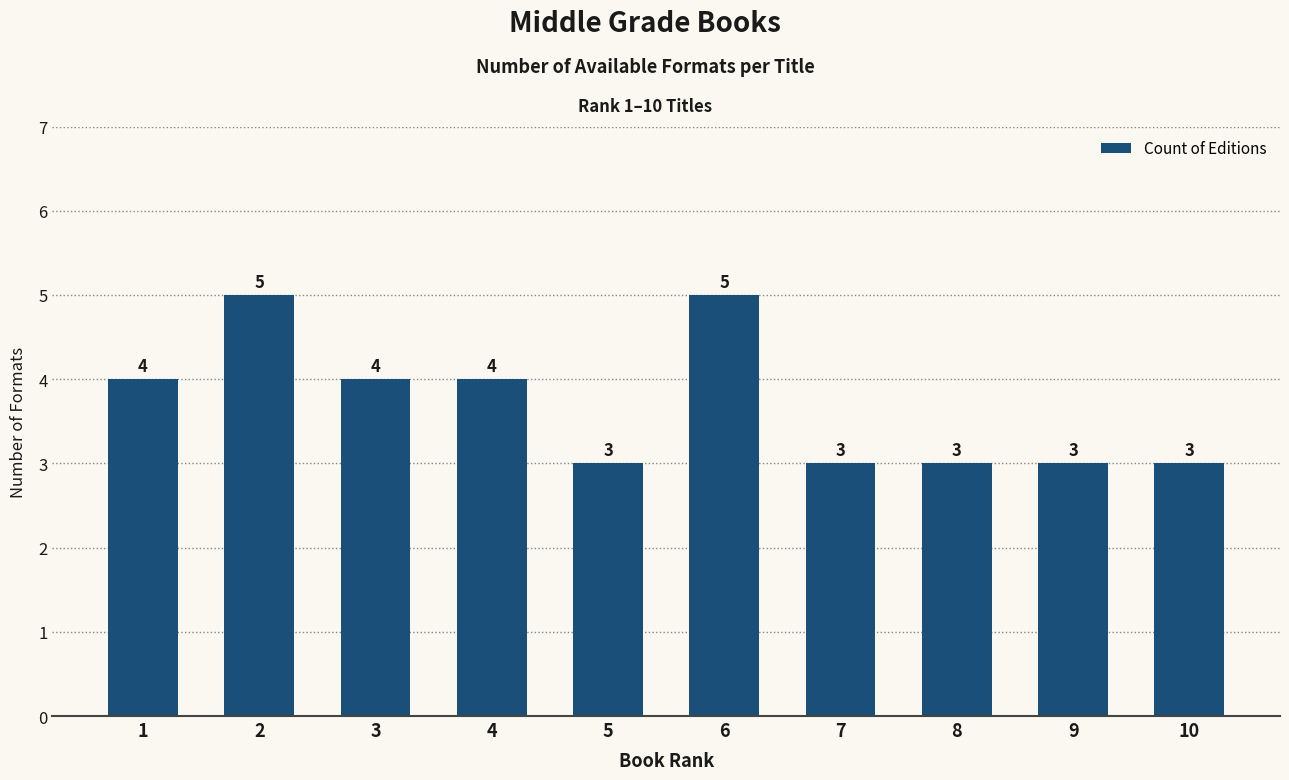

What is the smallest value displayed?

3